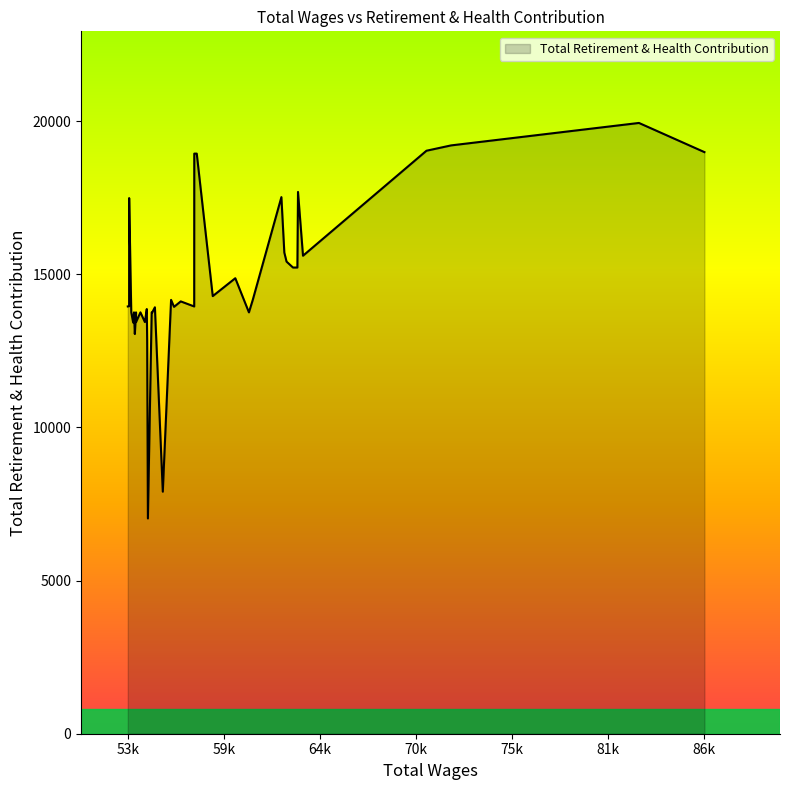

Between 57341 and 57487, which is larger?

57487